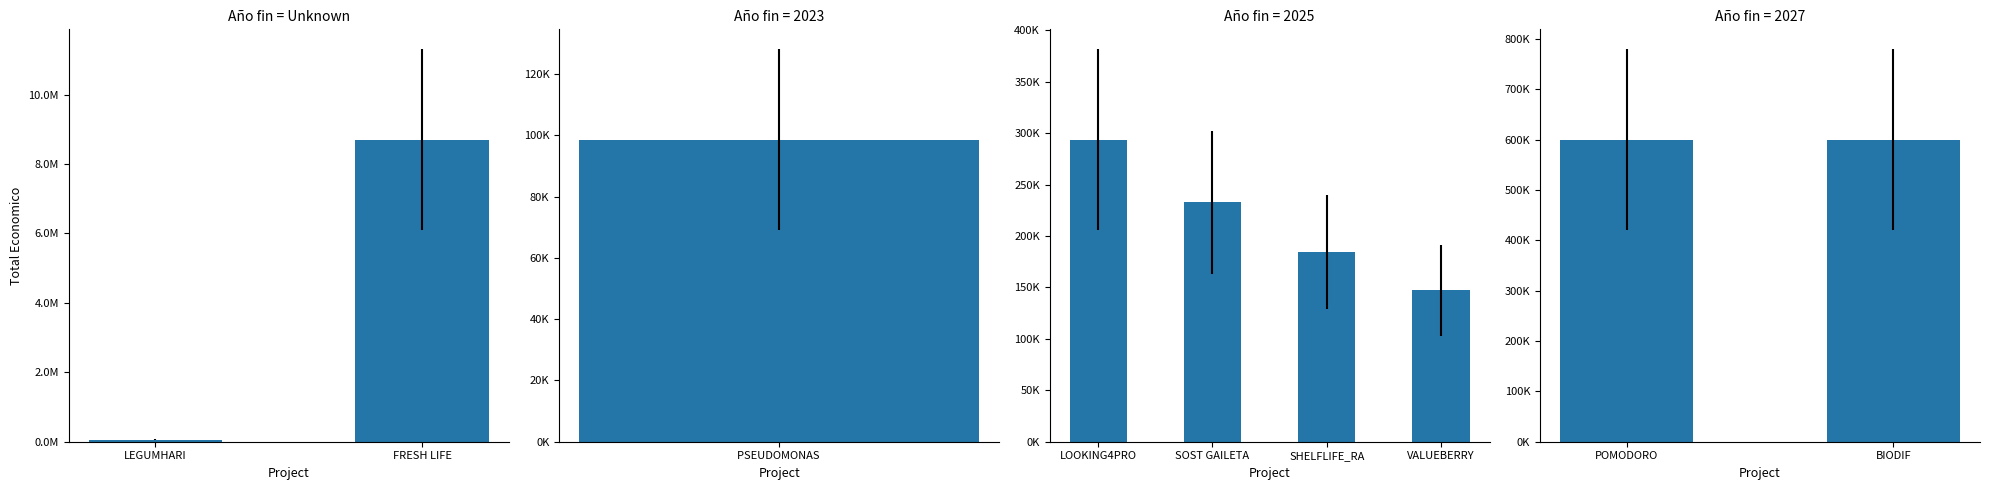

The chart shows a value of 1006484 at BIODIF. True or false?

False